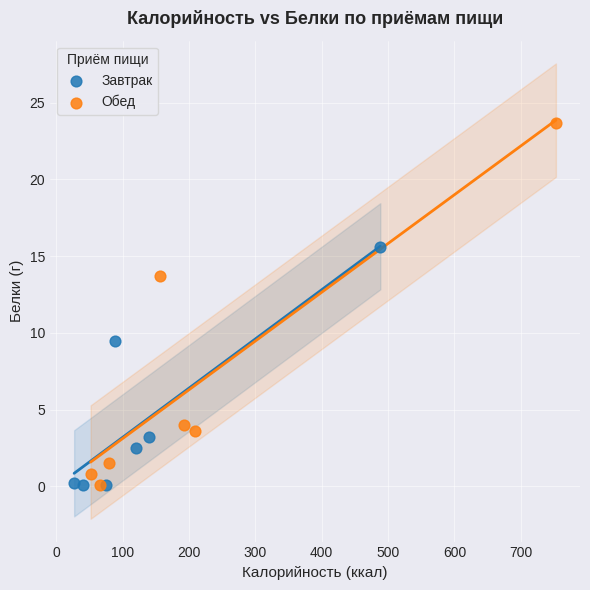

Which series has the largest Y range (max minus min)?

Обед